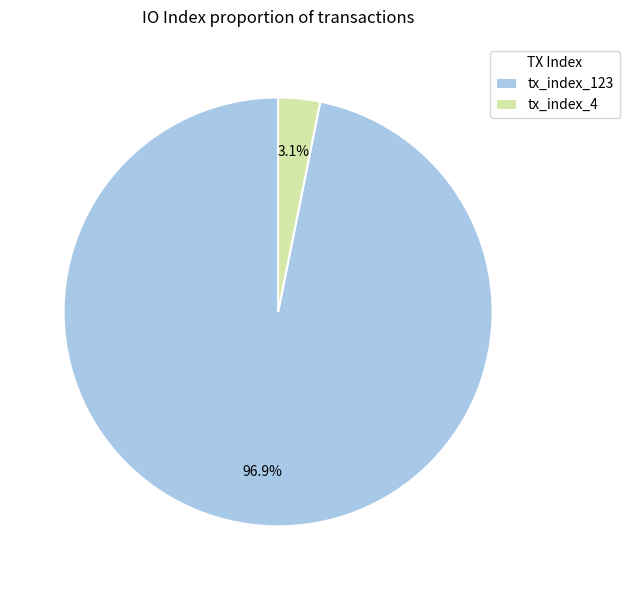

Count the number of slices in the pie.

2